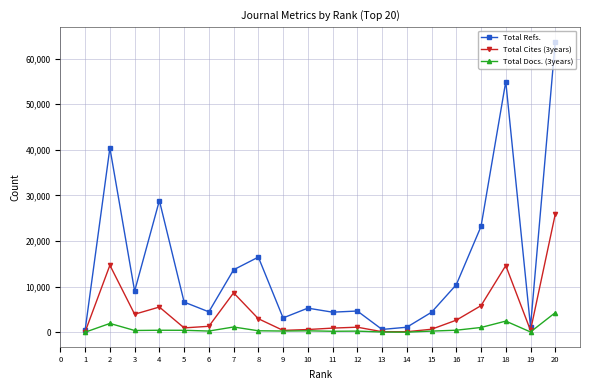

List the series in order of their peak value, highest first.

Total Refs., Total Cites (3years), Total Docs. (3years)